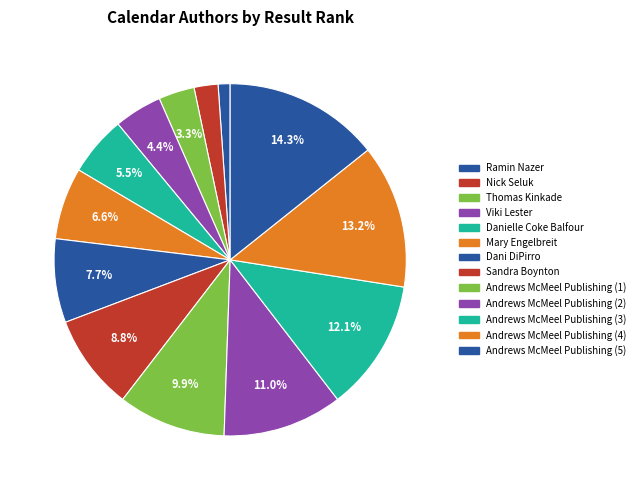

Rank the categories by value from highest to lowest.

Andrews McMeel Publishing (5), Andrews McMeel Publishing (4), Andrews McMeel Publishing (3), Andrews McMeel Publishing (2), Andrews McMeel Publishing (1), Sandra Boynton, Dani DiPirro, Mary Engelbreit, Danielle Coke Balfour, Viki Lester, Thomas Kinkade, Nick Seluk, Ramin Nazer